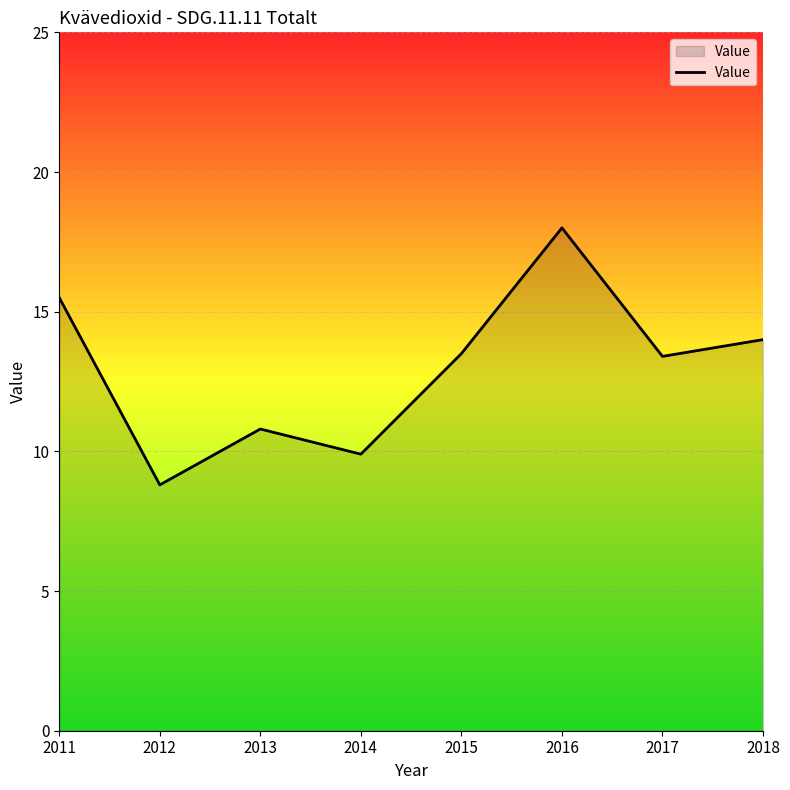

What is the ratio of the value at 2016 to the value at 2017?

1.3